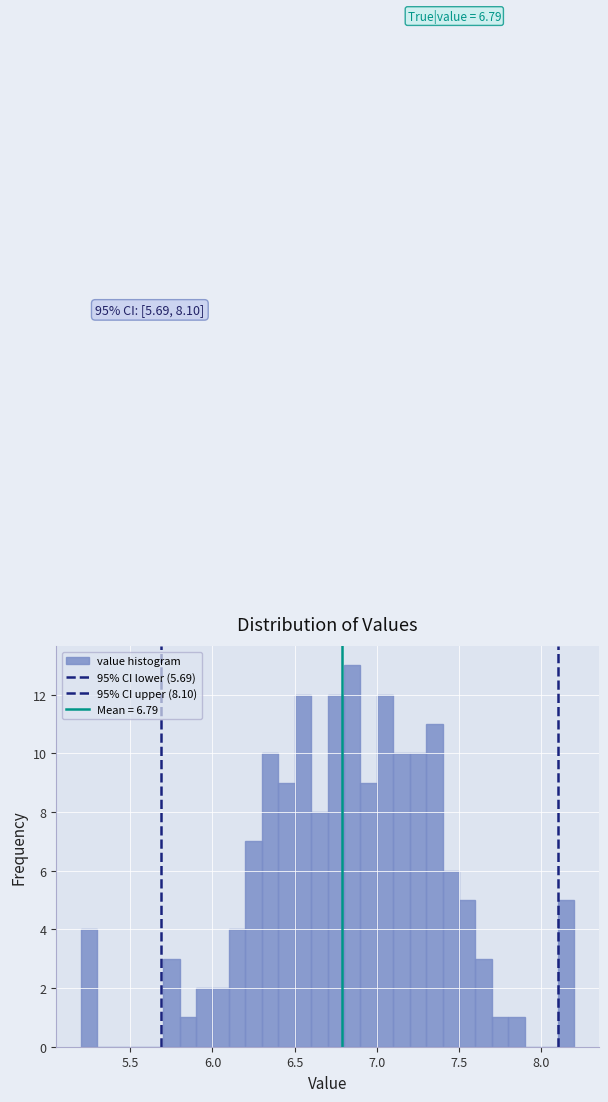

Read against the x-axis, roughly where is the centre of the tallest bar?

6.85